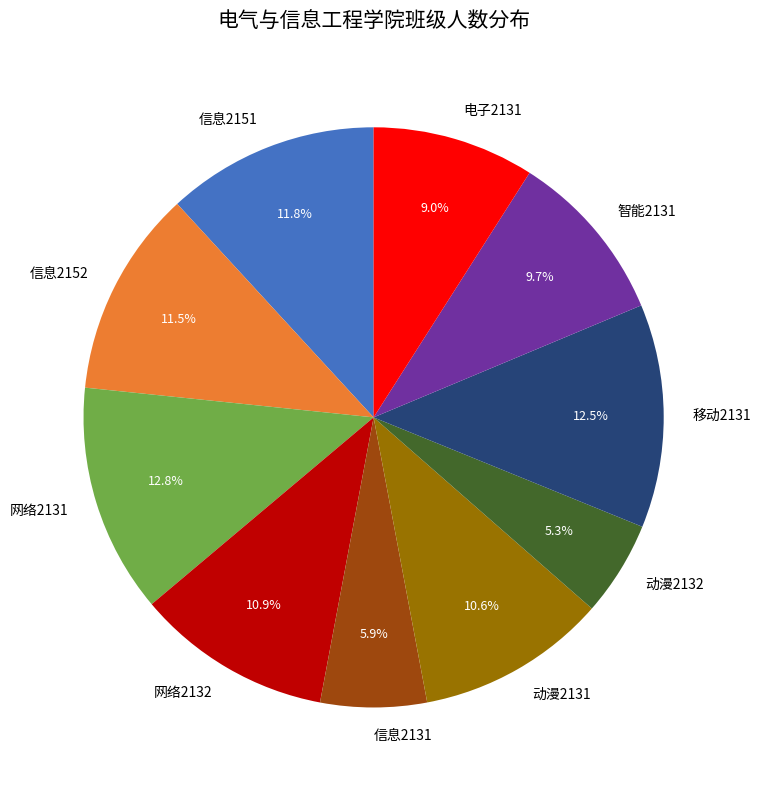

Which has a higher value, 移动2131 or 电子2131?

移动2131